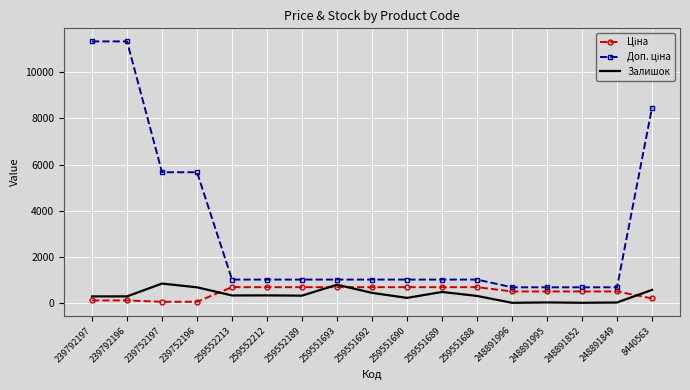

What is the difference between the highest and lowest values at 259551693?

328.7